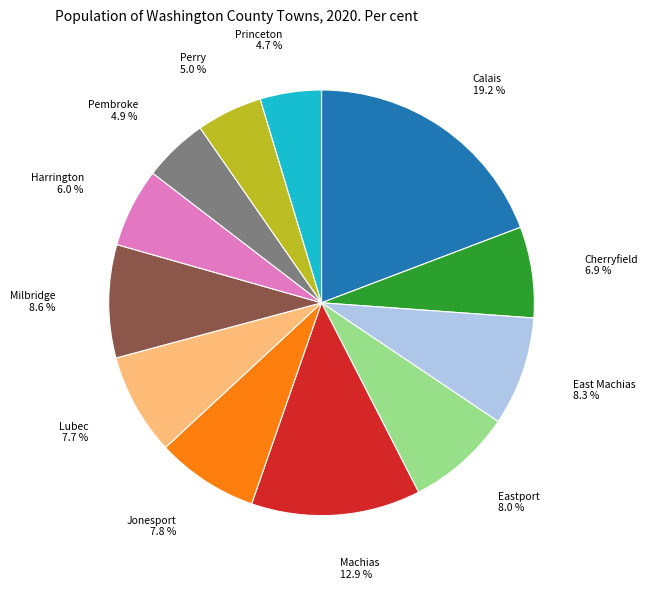

To the nearest percent, what is the difference between the largest and smallest slice percentages?

15%